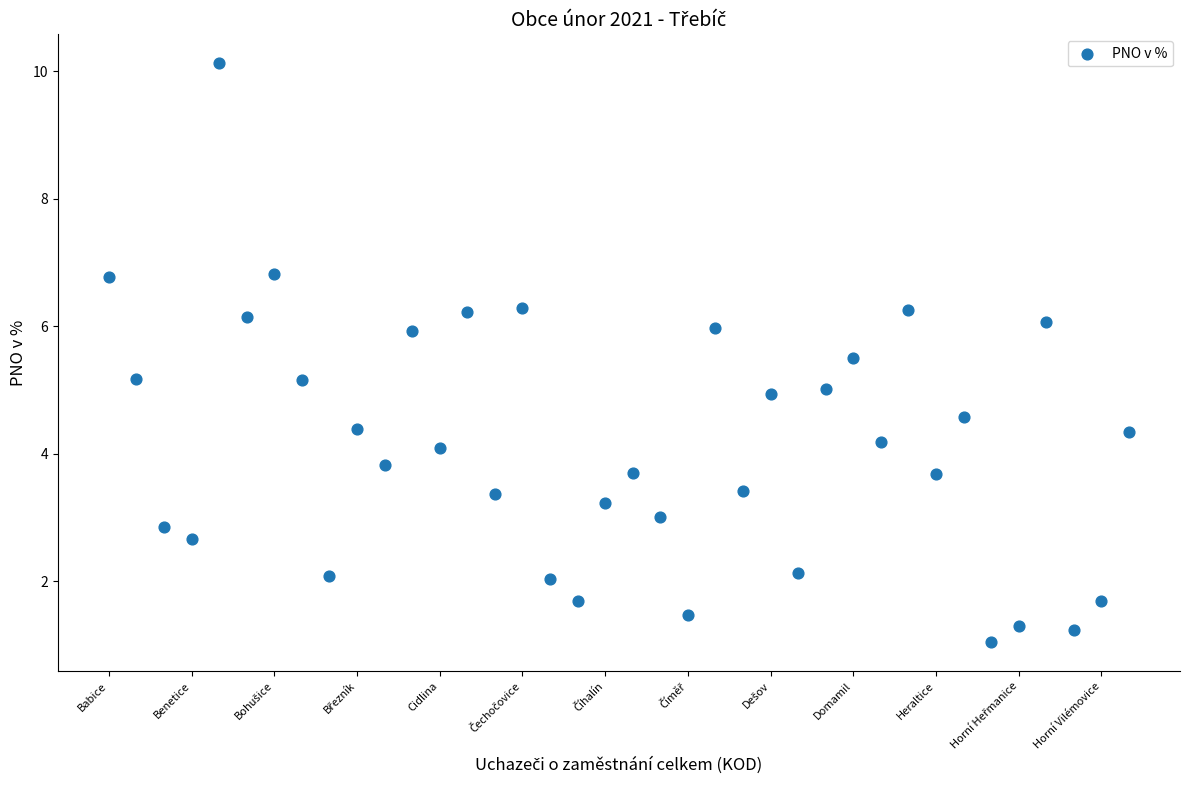

What is the range of Y values (max minus min)?

9.1